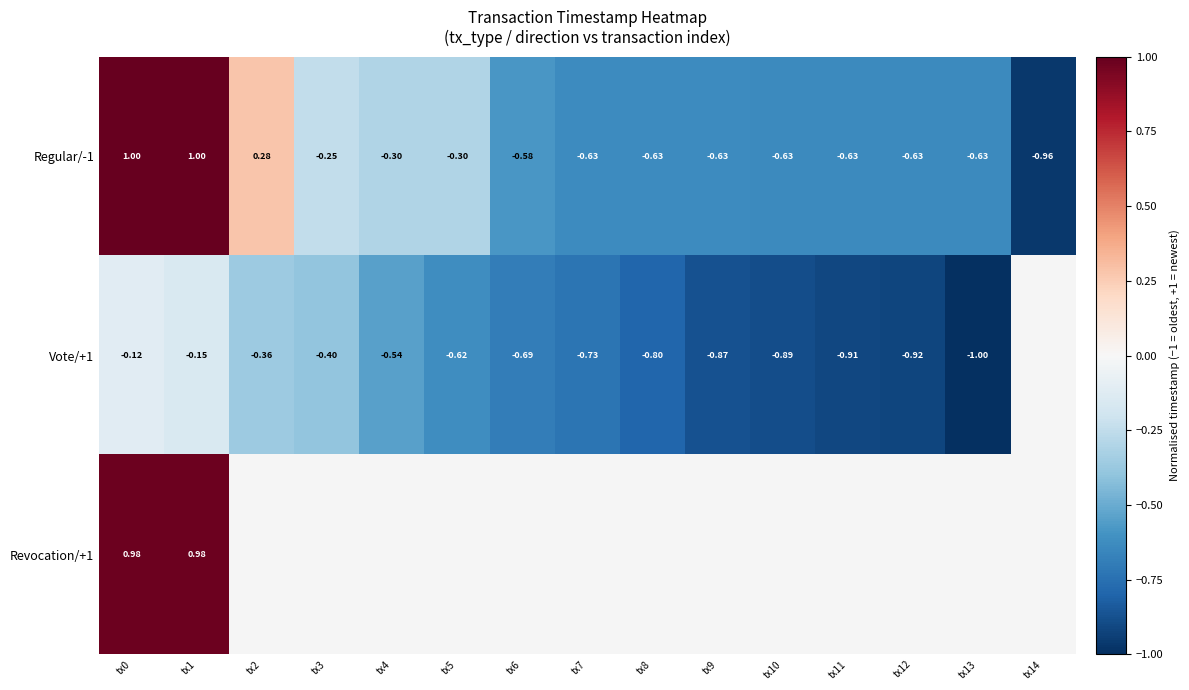

What is the highest value of the Regular/-1 series?

1.0